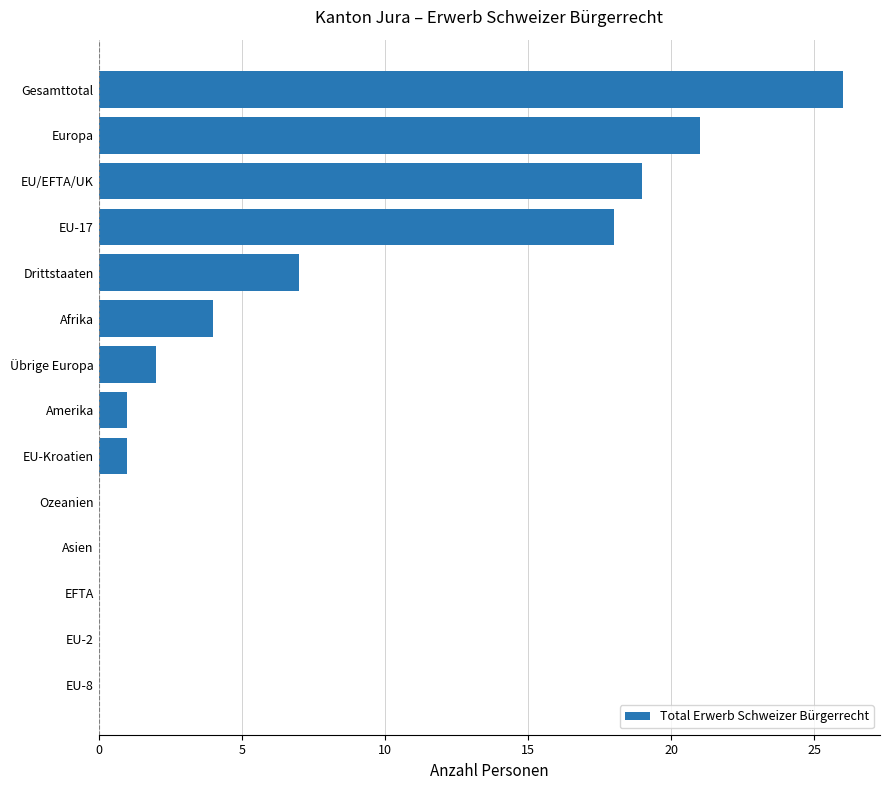

At which label is the value closest to 13?

EU-17